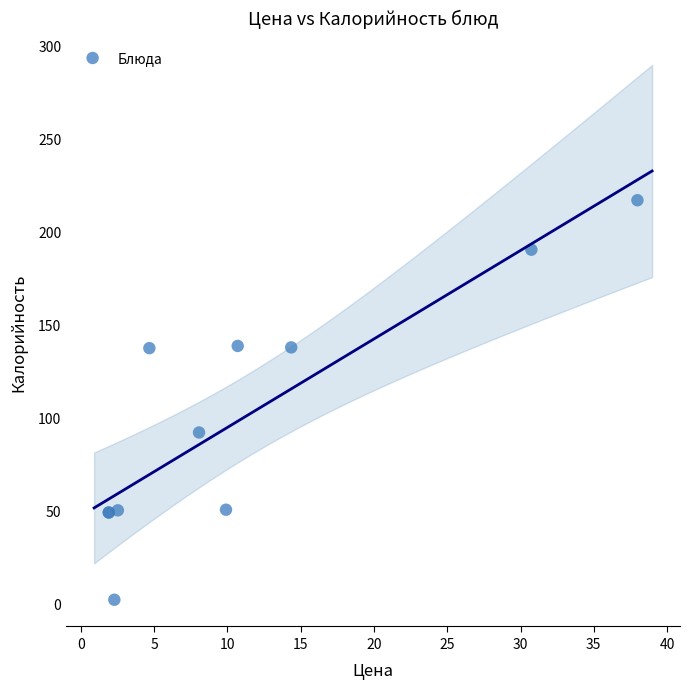

What Y value in the scatter plot is closest to 109?

92.1